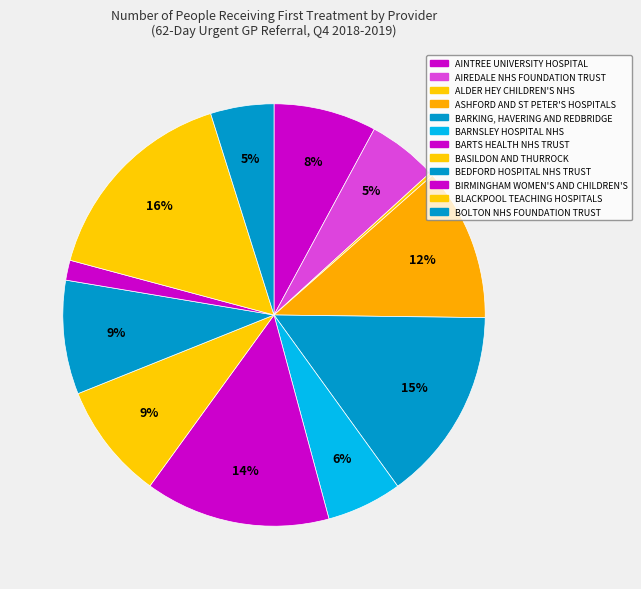

To the nearest percent, what portion does BOLTON NHS FOUNDATION TRUST represent?

5%